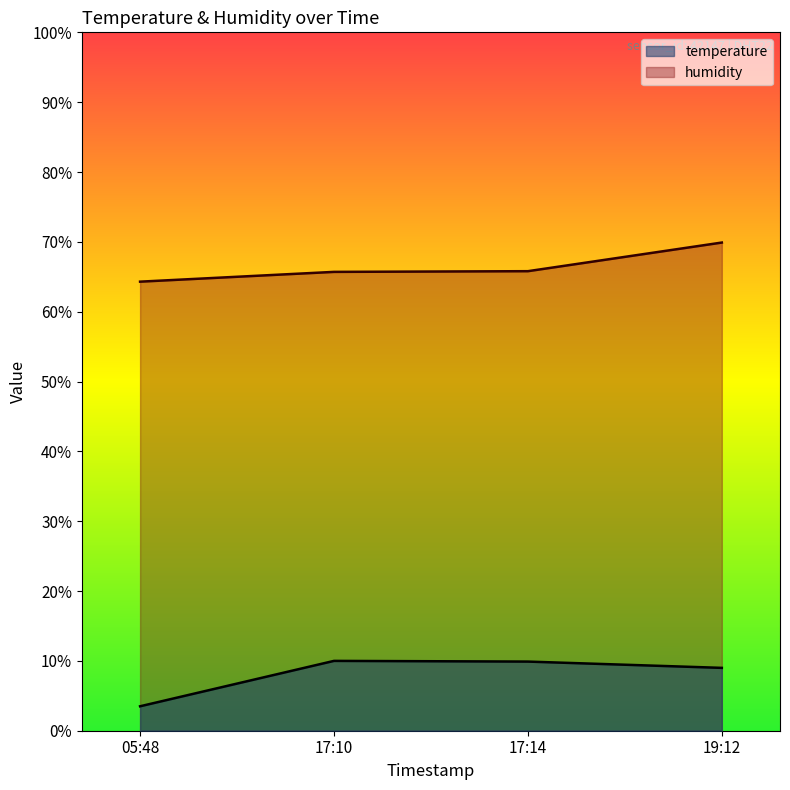

Rank the series by their average value, from lowest to highest.

temperature, humidity